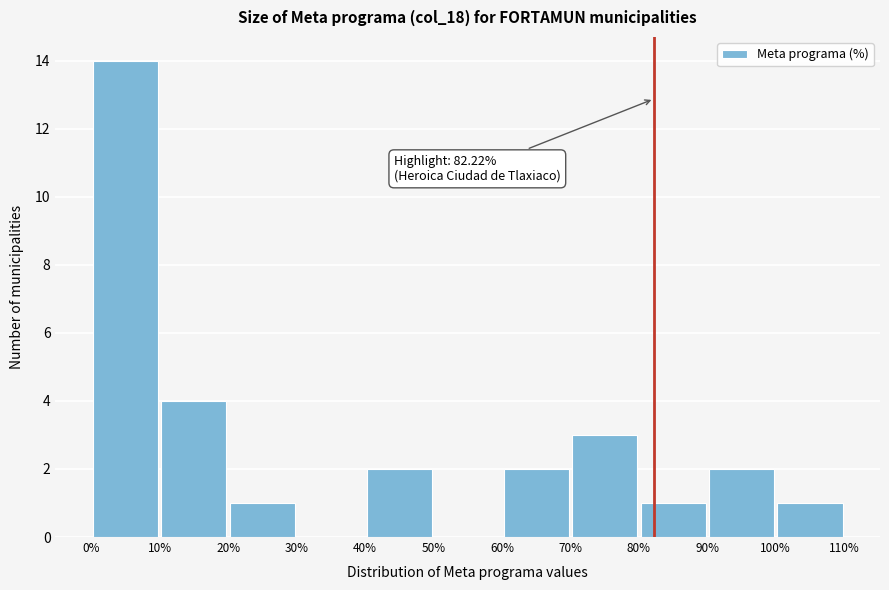

Over which range of the x-axis is the bar tallest?

0% to 10%